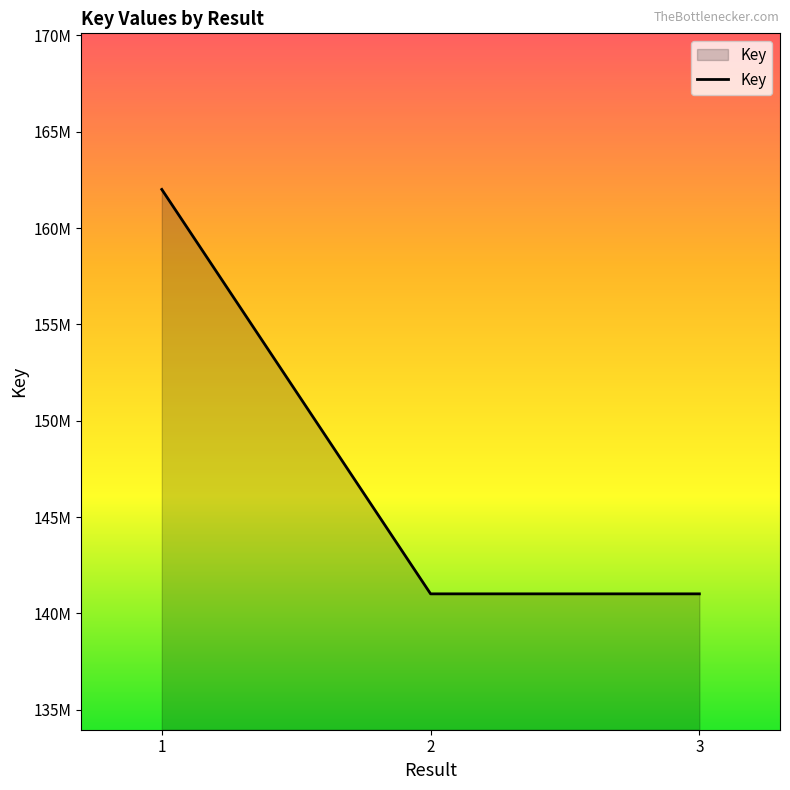

Which label corresponds to the largest value in the chart?

1